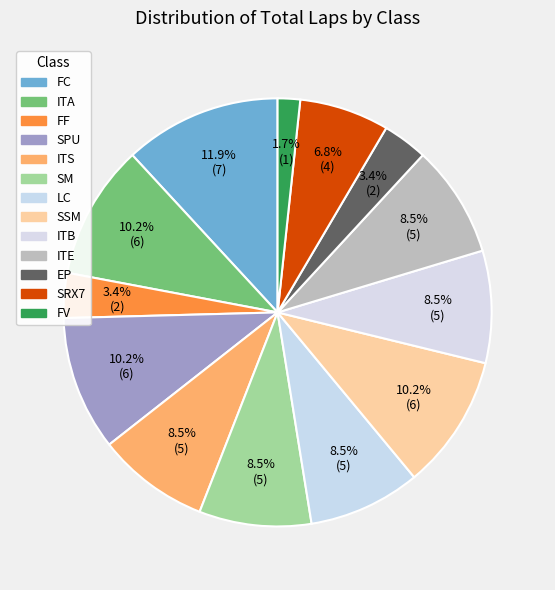

True or false: FC accounts for 1% of the total.

False